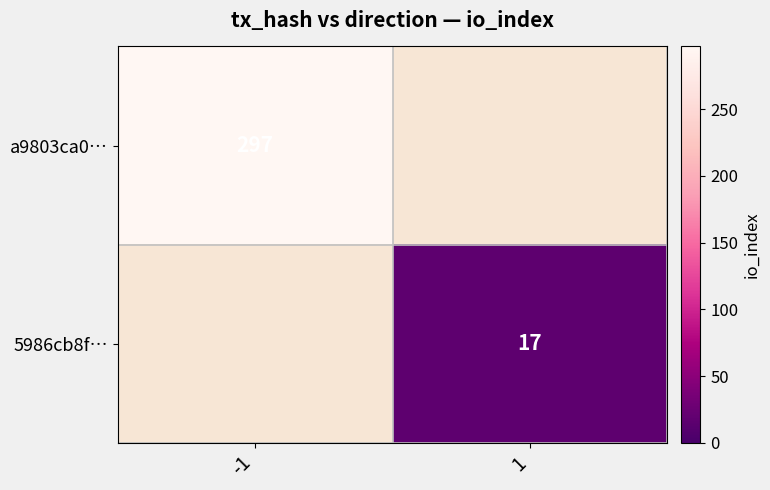

Is the value of a9803ca0… at -1 greater than the value of 5986cb8f… at 1?

Yes